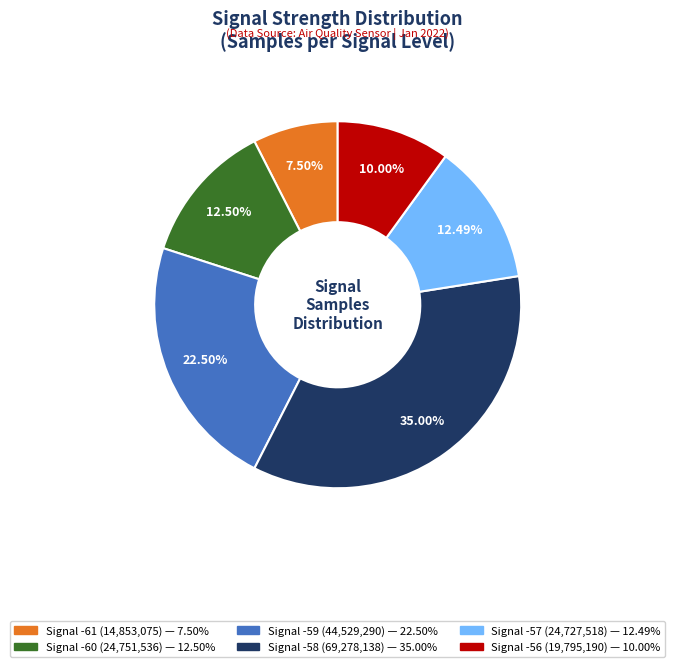

Is there any slice that represents more than half of the pie?

No